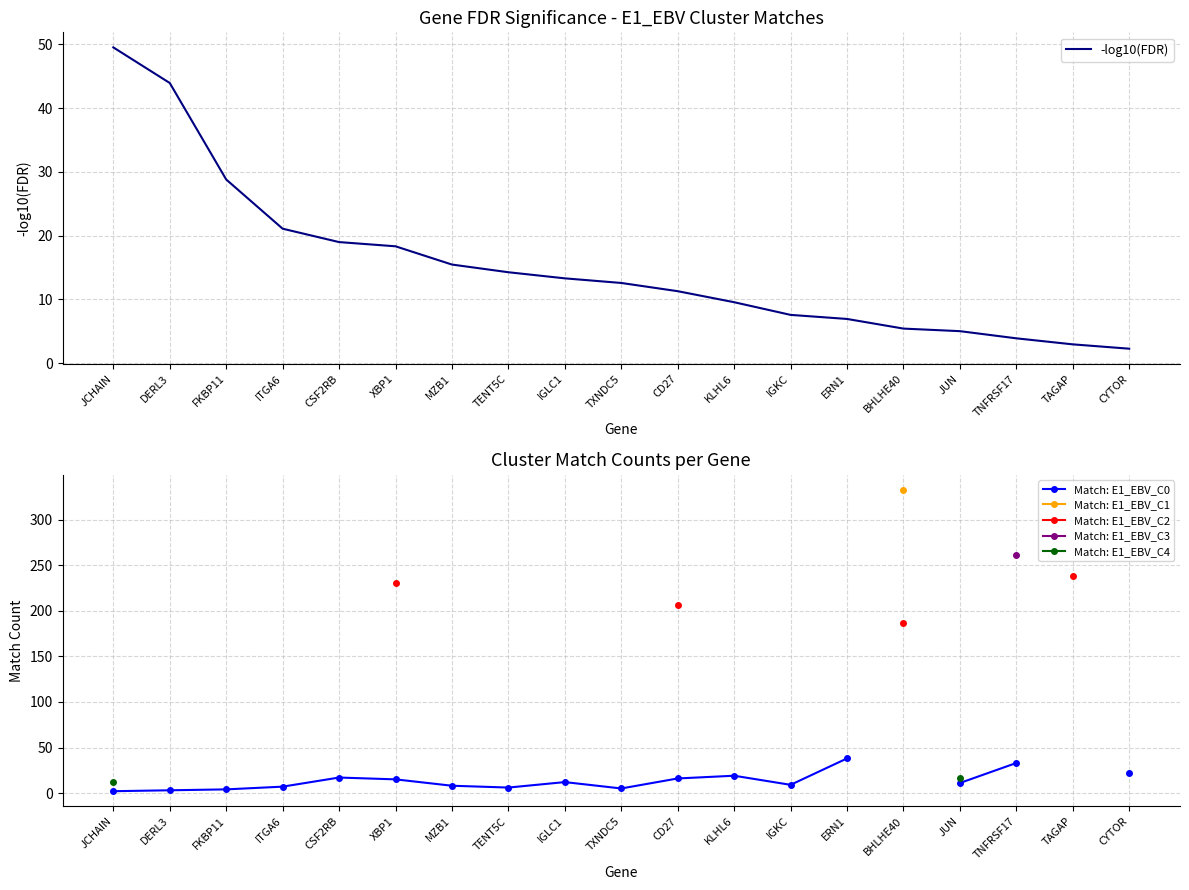

What is the label of the 19th point from the right?

JCHAIN